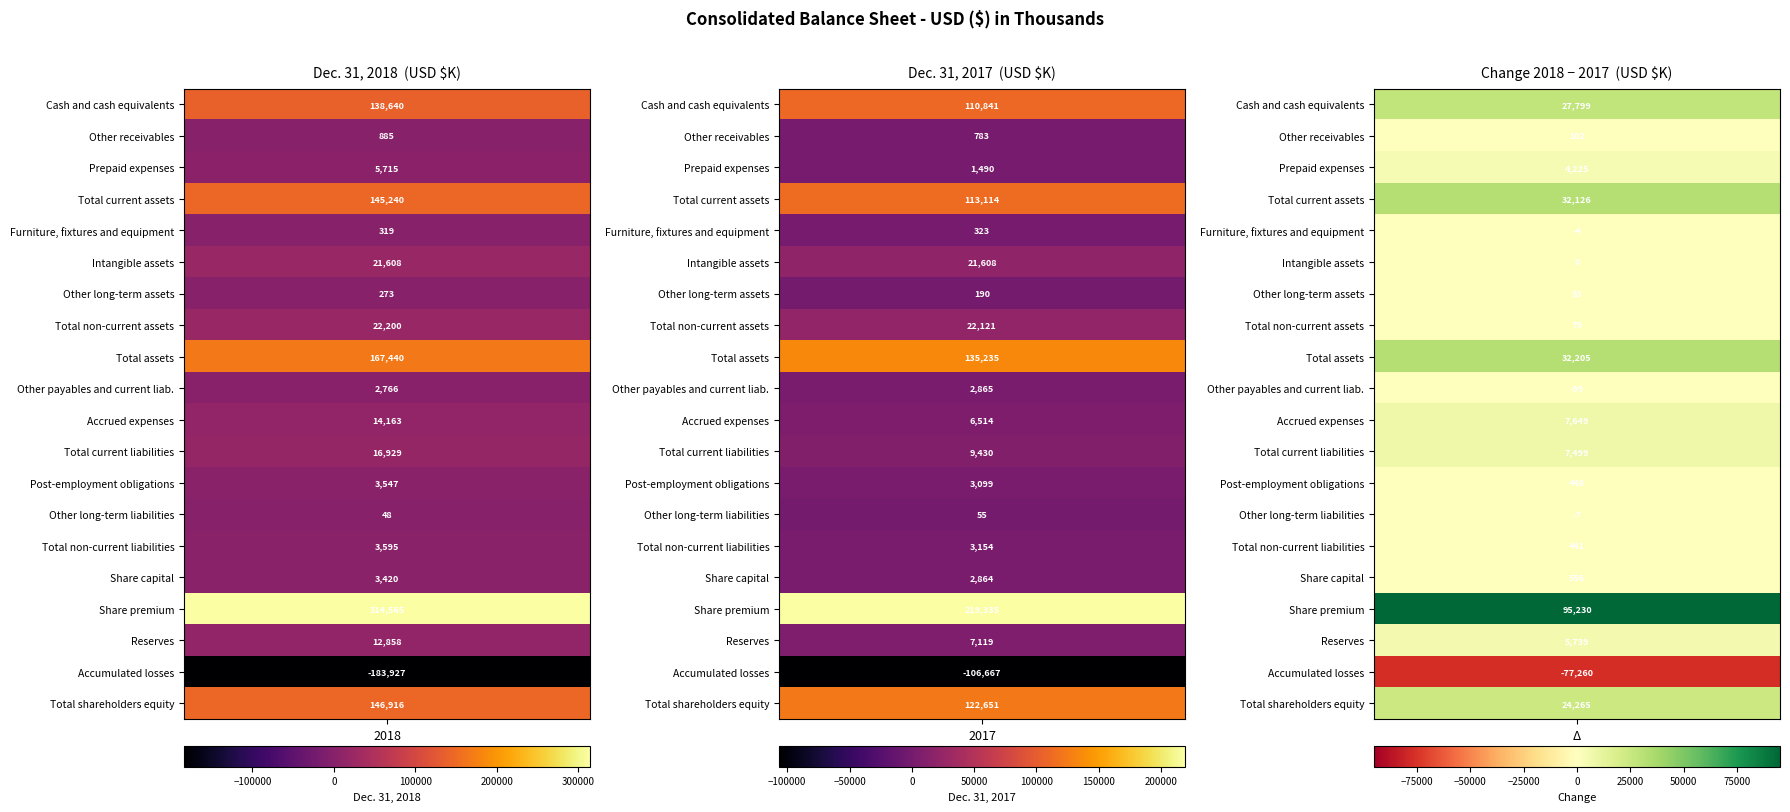

How many Total current liabilities values are between 9430 and 16929?

2